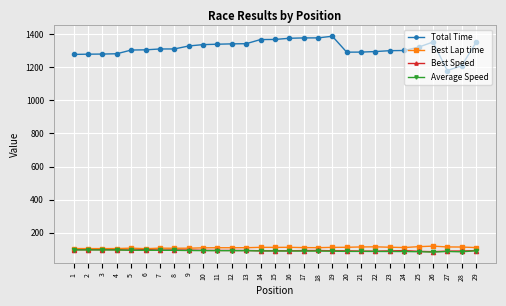

Does the chart display data point markers on the line(s)?

Yes